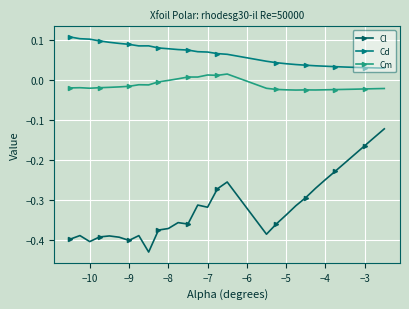

Which series has the largest total across all categories?

Cd